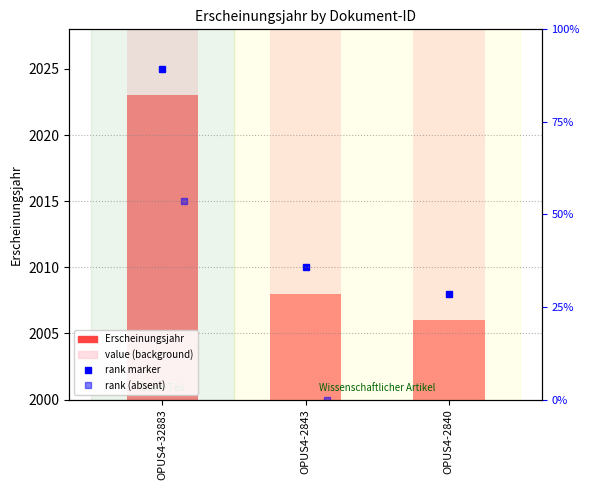

List the series in order of their peak value, highest first.

value (background), Erscheinungsjahr